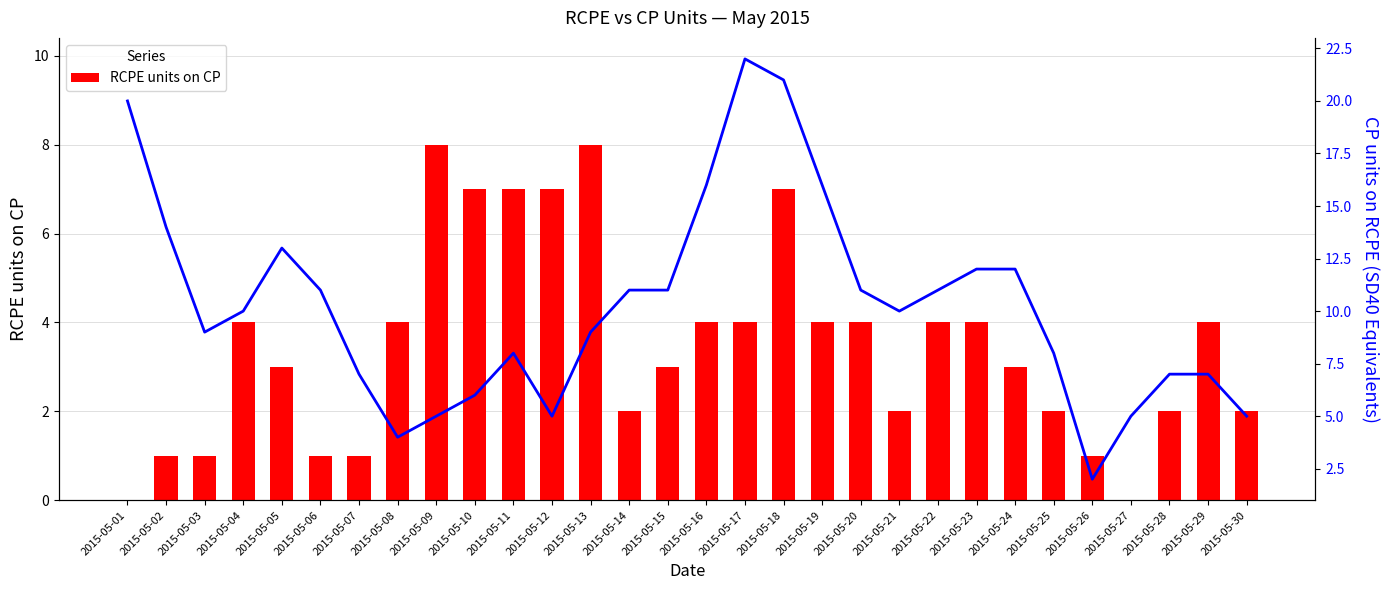

Which series has the largest range (max minus min)?

CP units on RCPE (SD40)